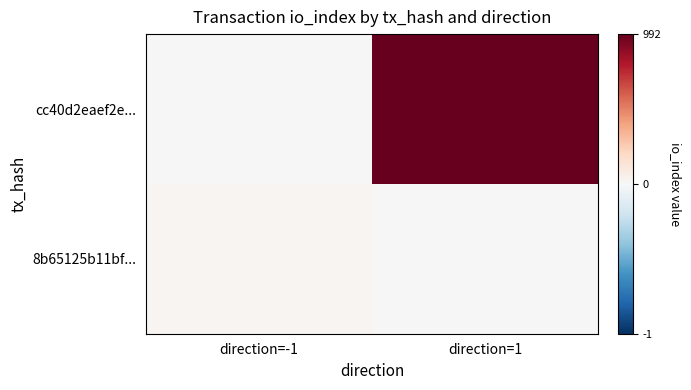

How many distinct data groups are displayed?

2